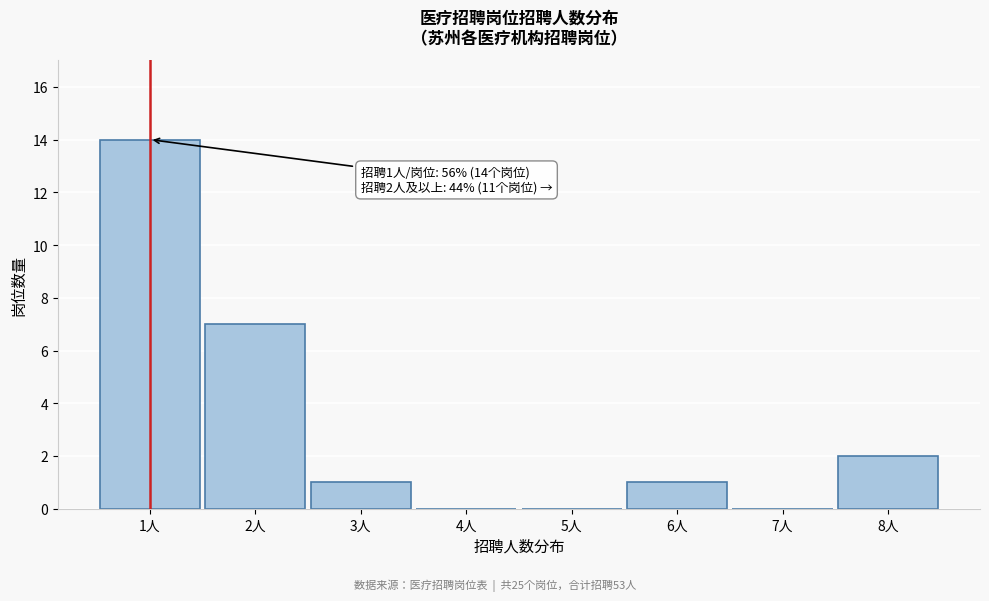

Over which range of the x-axis is the bar tallest?

0.5 to 1.5